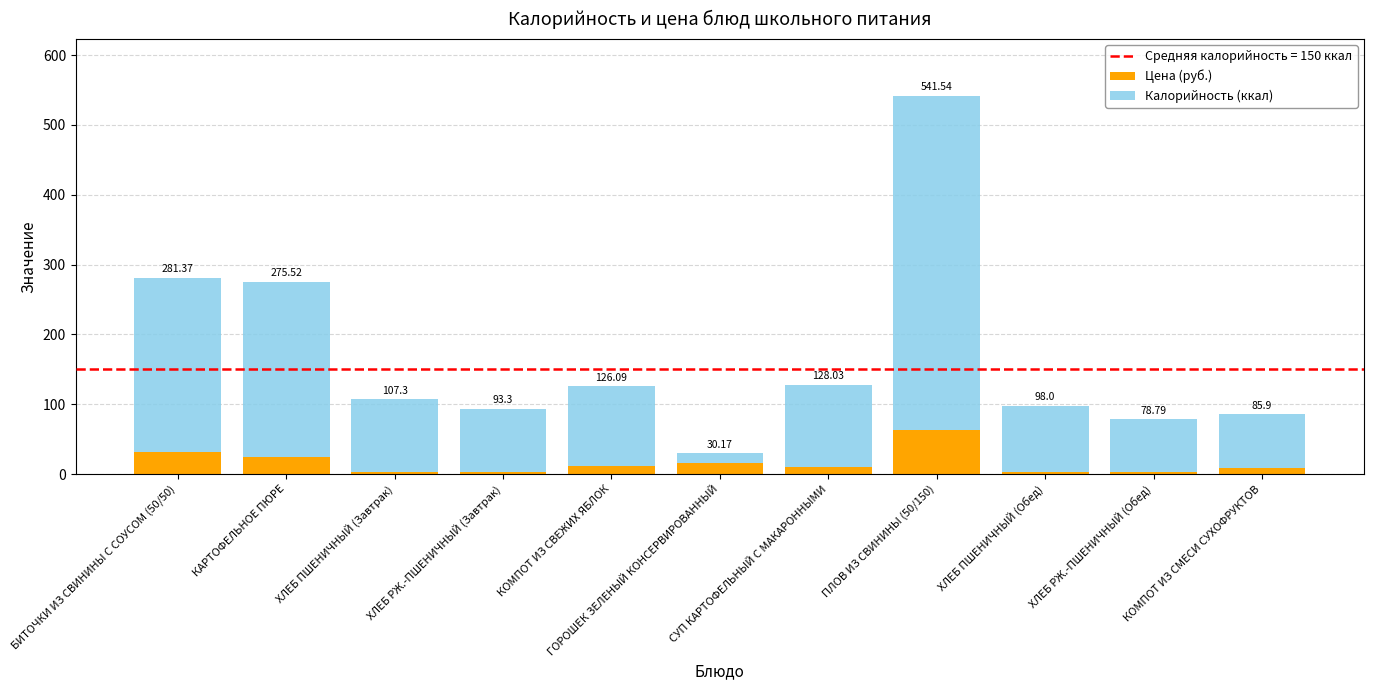

Are the bars horizontal?

No